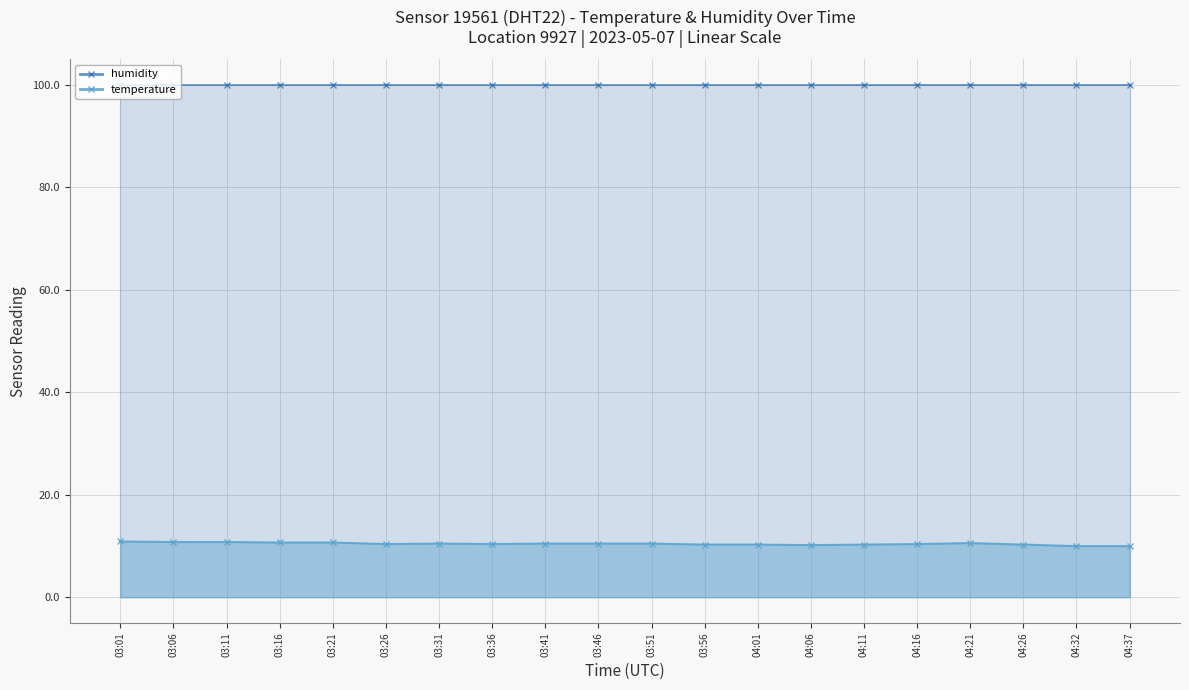

What is the label of the 18th point from the right?

03:11